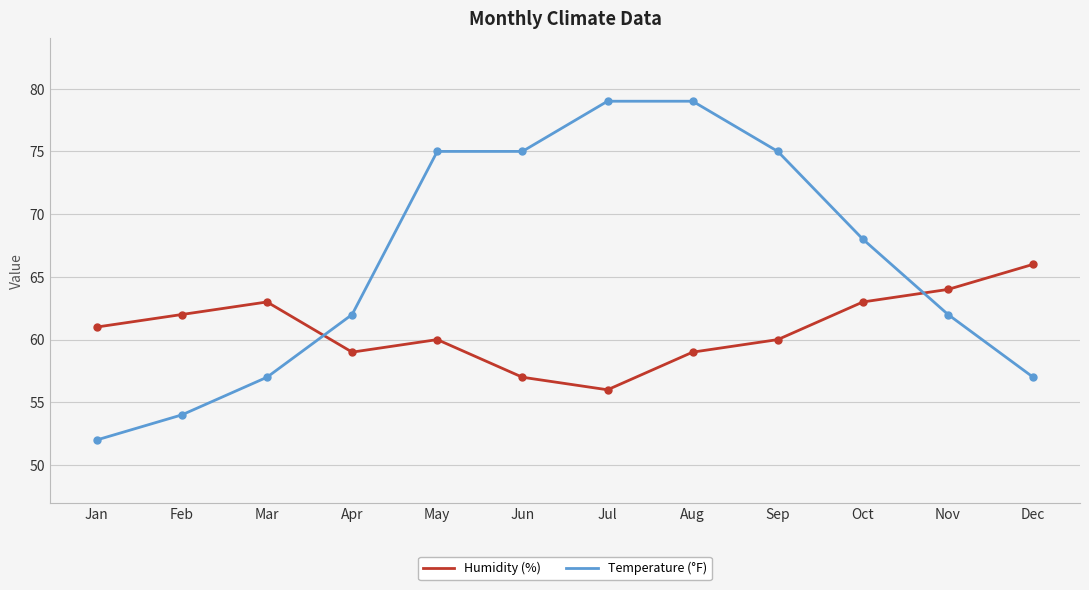

Which series has the largest range (max minus min)?

Temperature (°F)